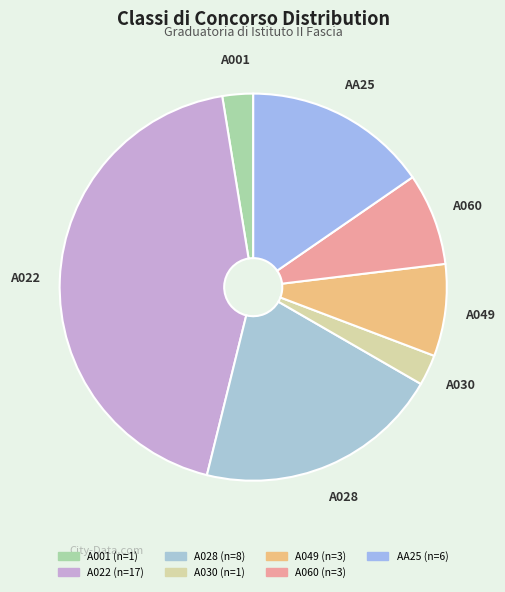

Do A022 and A030 together represent more than half of the pie?

No